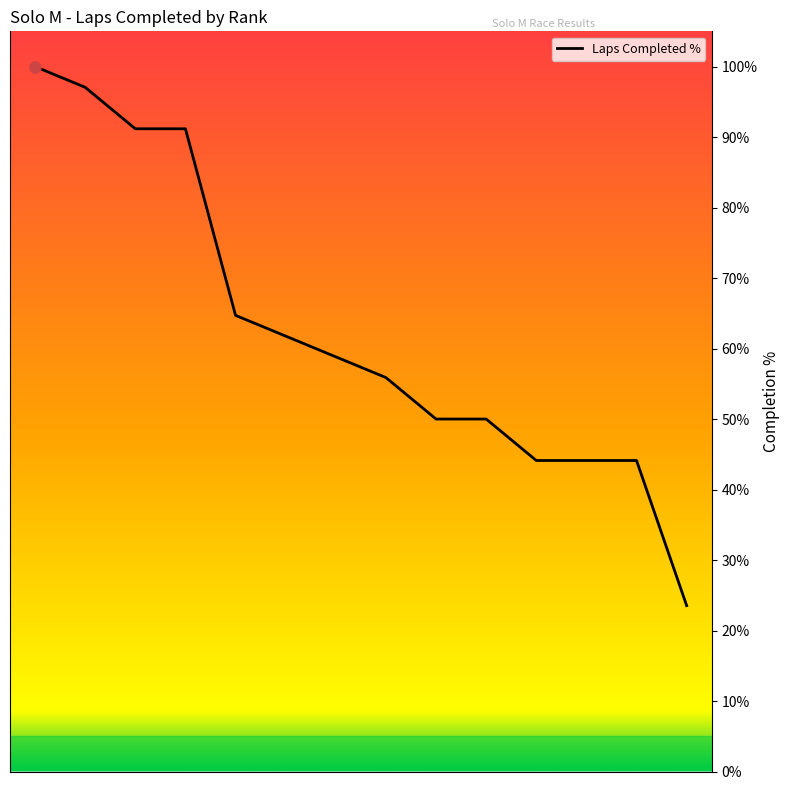

Is it true that the value at #5 is 17.5?

False